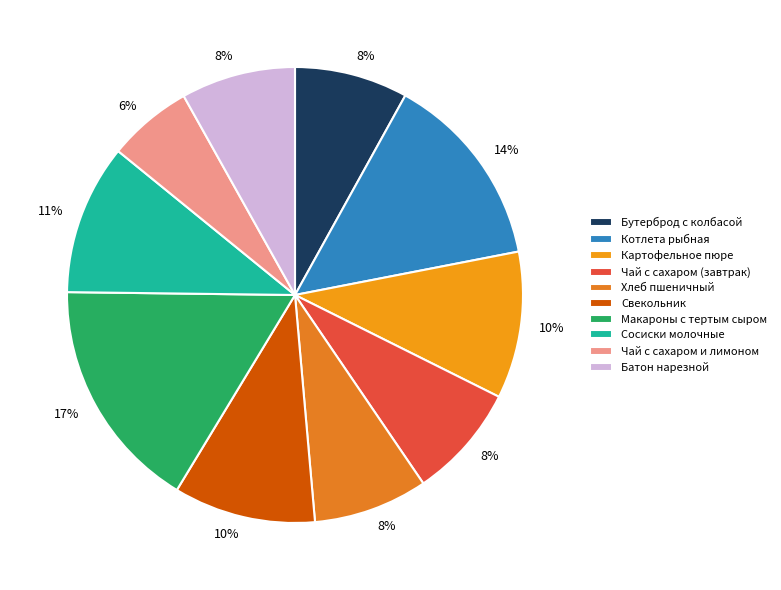

Is the sum of Чай с сахаром (завтрак) and Бутерброд с колбасой greater than half?

No